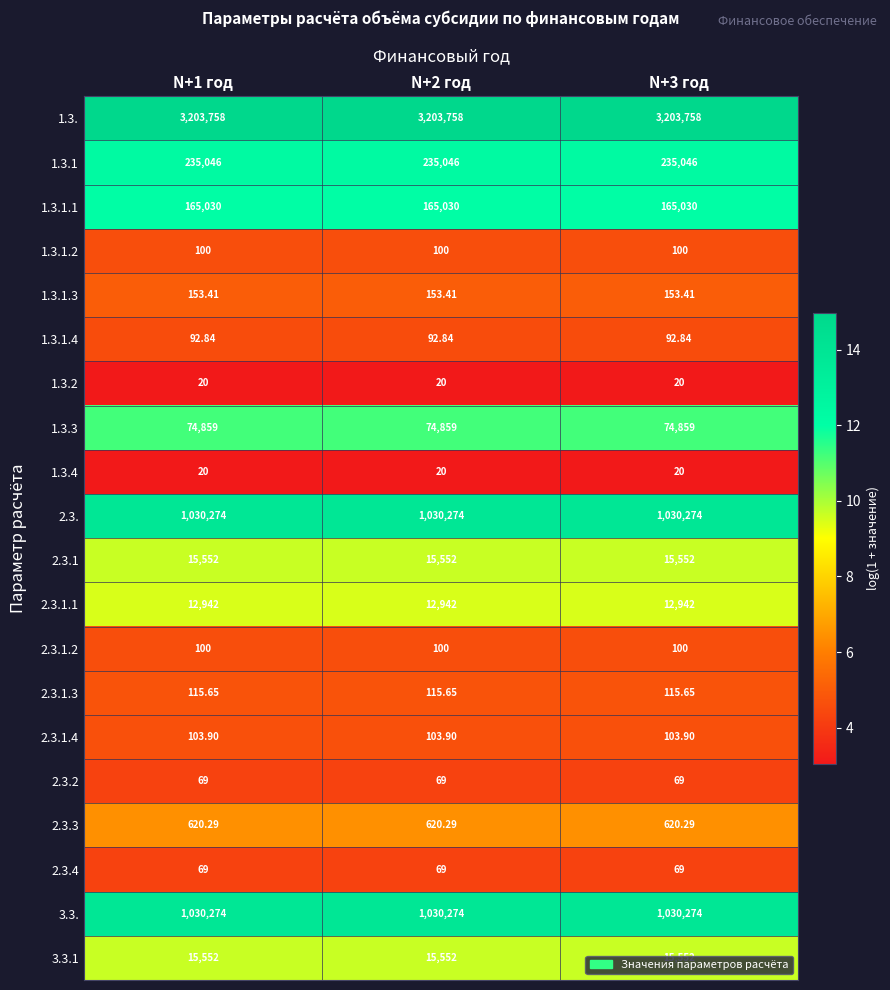

Is the value of 1.3.4 at N+1 год greater than the value of 2.3.1.3 at N+2 год?

No